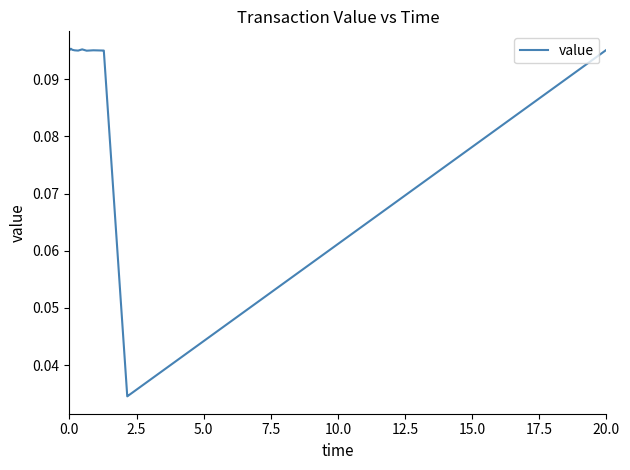

What is the value of the 17th point from the left?

0.1